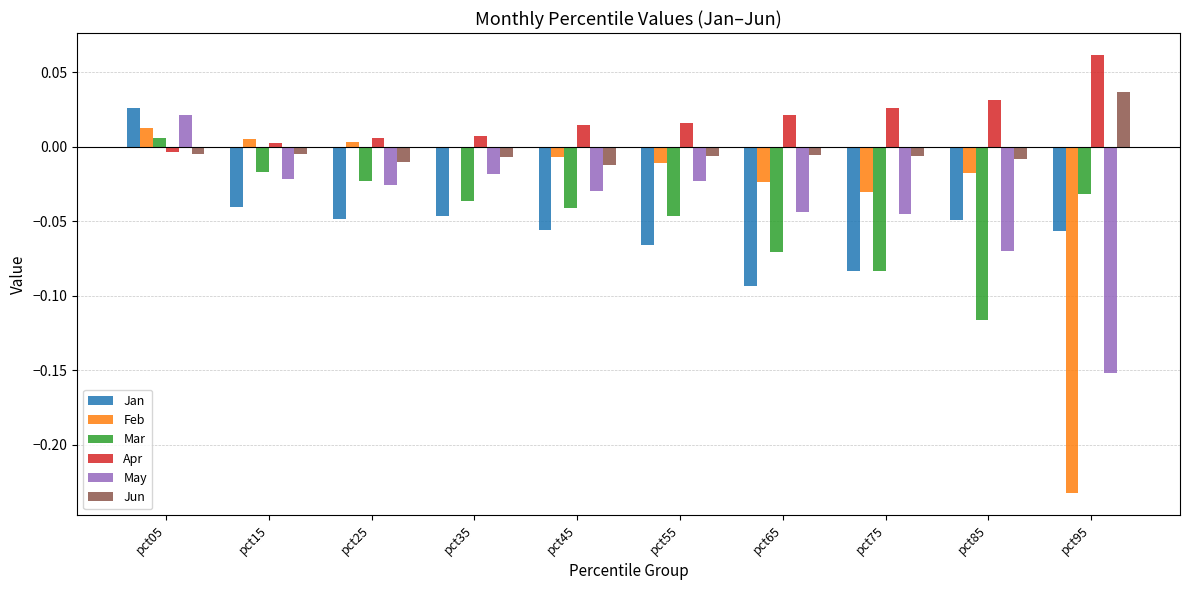

The value of Jan at pct05 is 0.0. True or false?

True